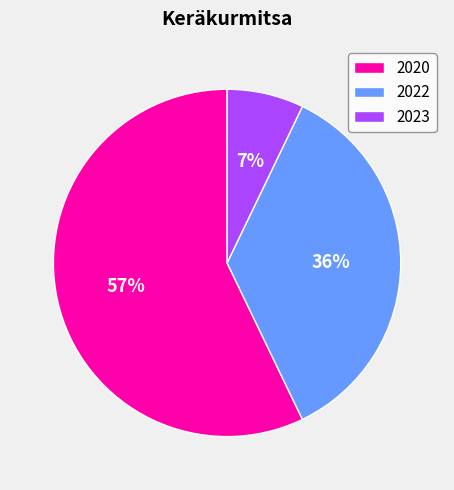

Do 2023 and 2020 together represent more than half of the pie?

Yes